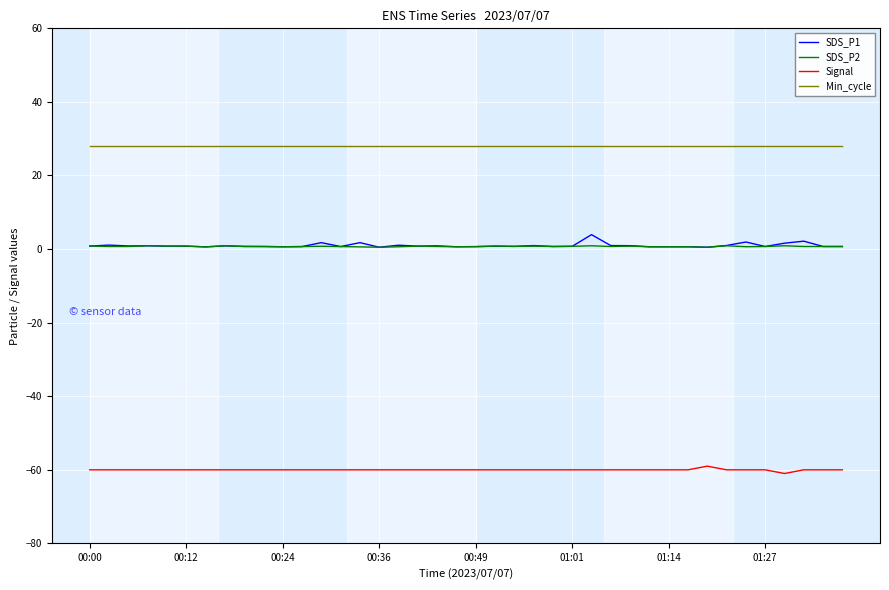

List the series in order of their peak value, lowest first.

Signal, SDS_P2, SDS_P1, Min_cycle